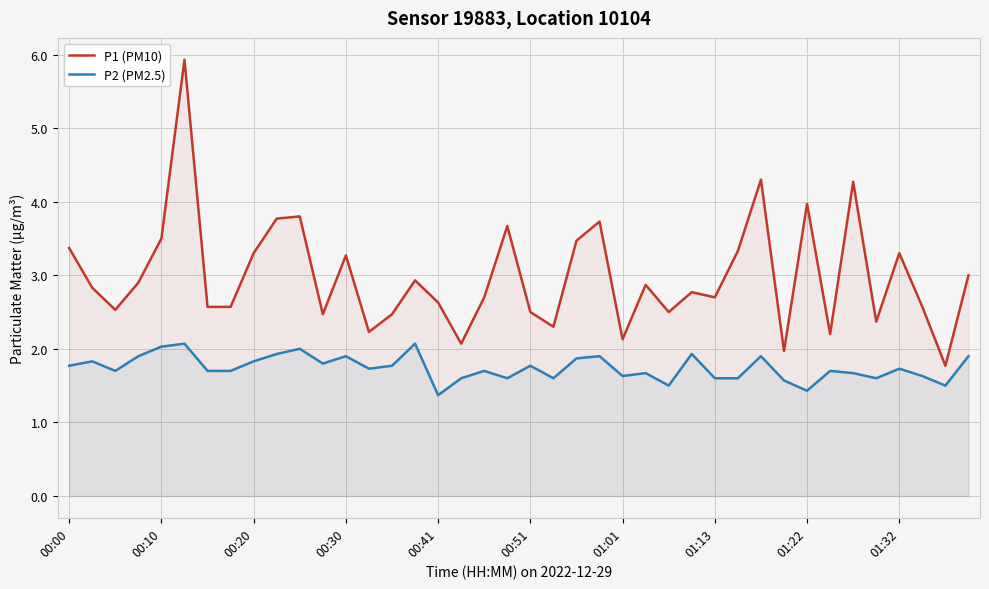

At how many categories does at least one series exceed 5?

1